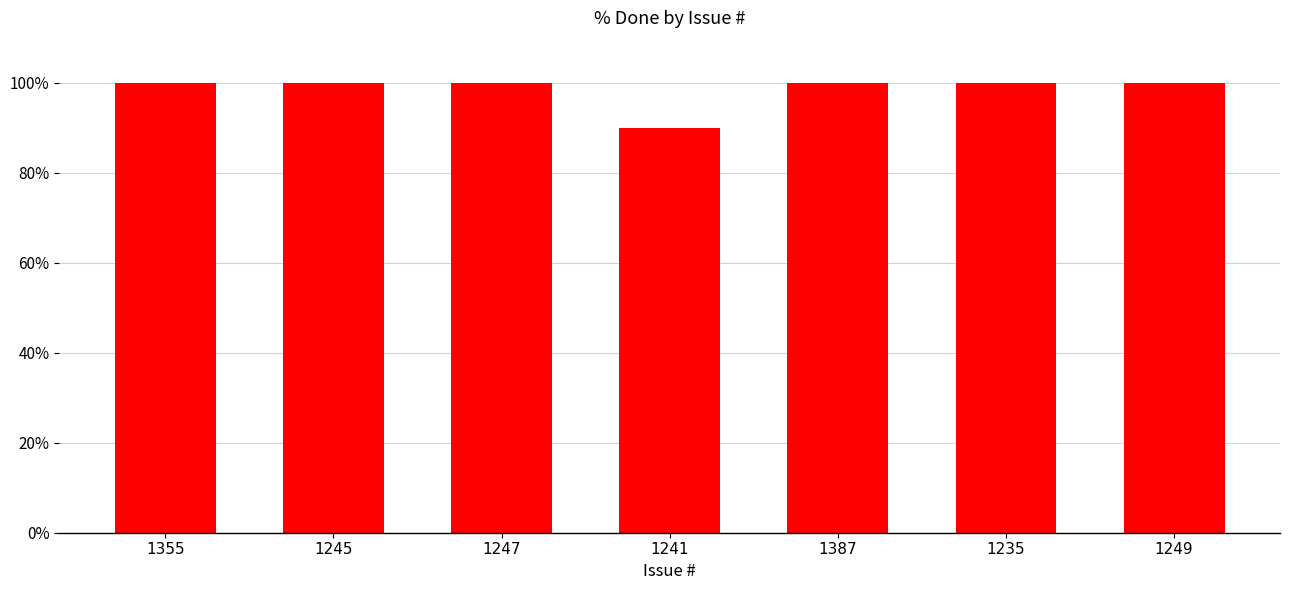

Reading left to right, what are all the values shown in this chart?

1355=100	1245=100	1247=100	1241=90	1387=100	1235=100	1249=100